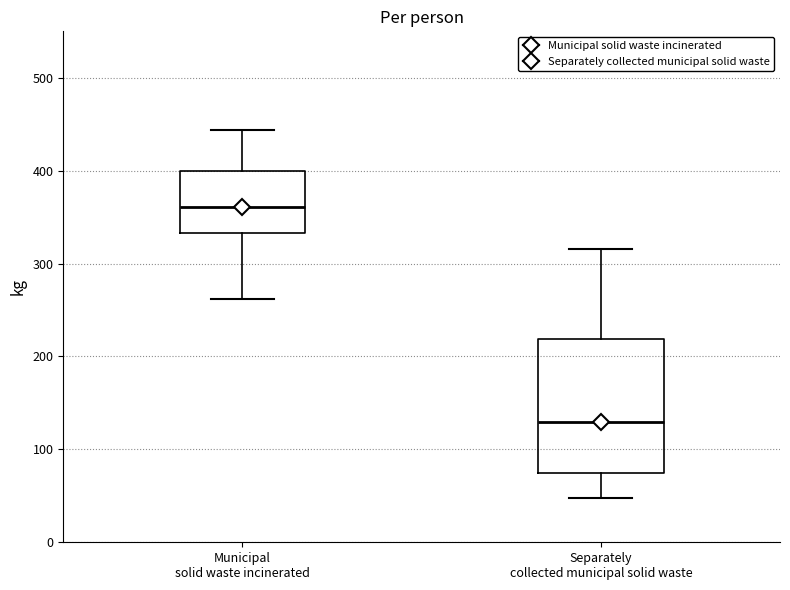

Where is the upper edge of the box for Separately collected municipal solid waste on the y-axis? The values are not printed on the chart, so give them approximately, as read against the axis.

220